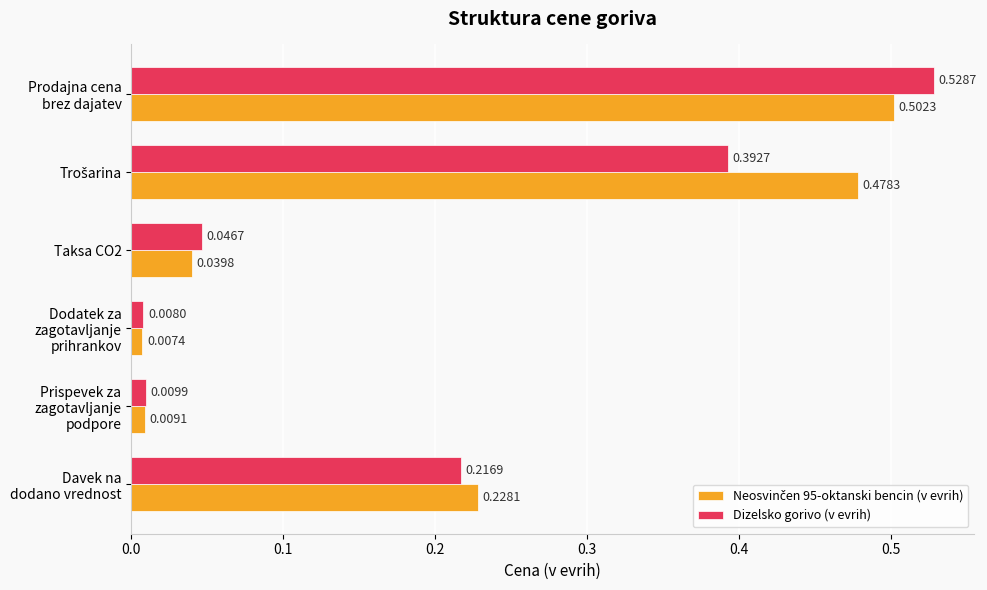

At how many categories does at least one series exceed 0?

6